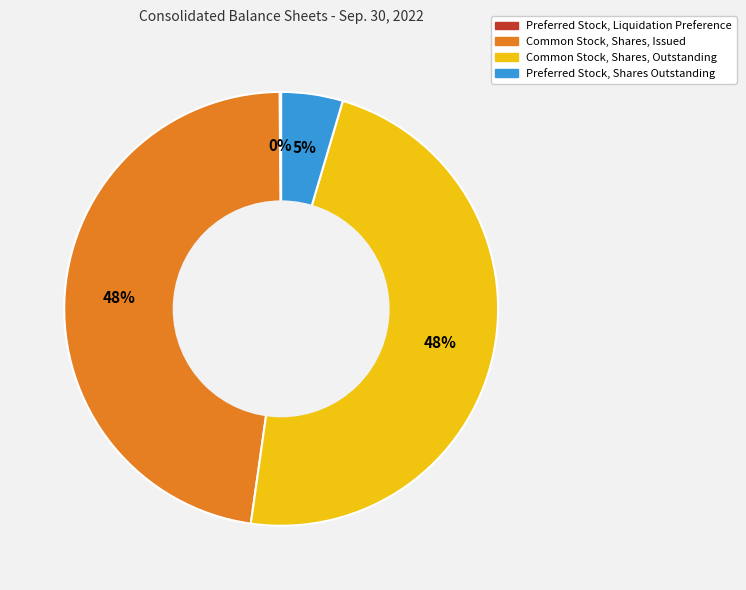

Is it true that Common Stock, Shares, Outstanding is 48% of the pie?

True